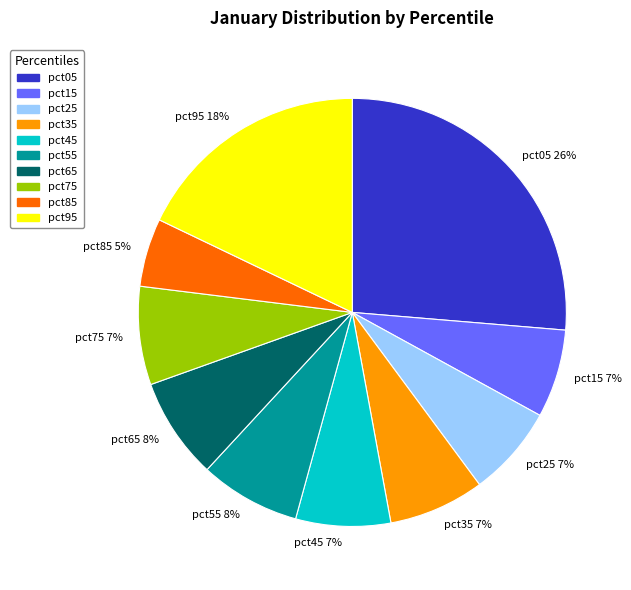

How many segments does this pie chart have?

10